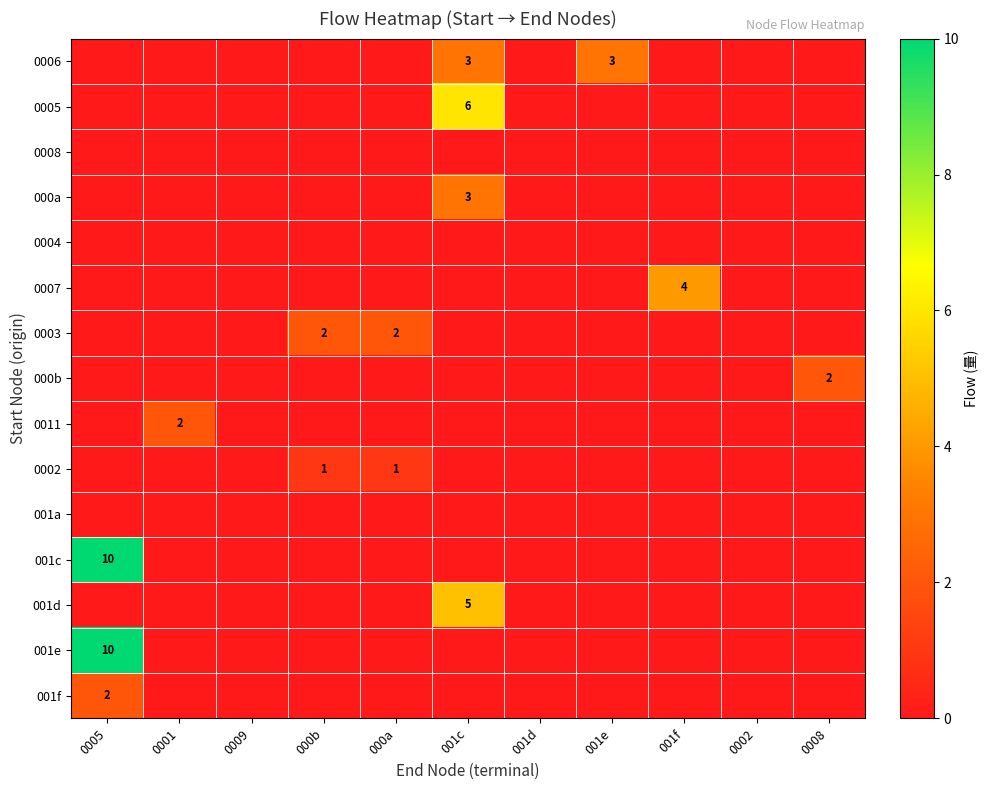

How many categories are shown in the chart?

11